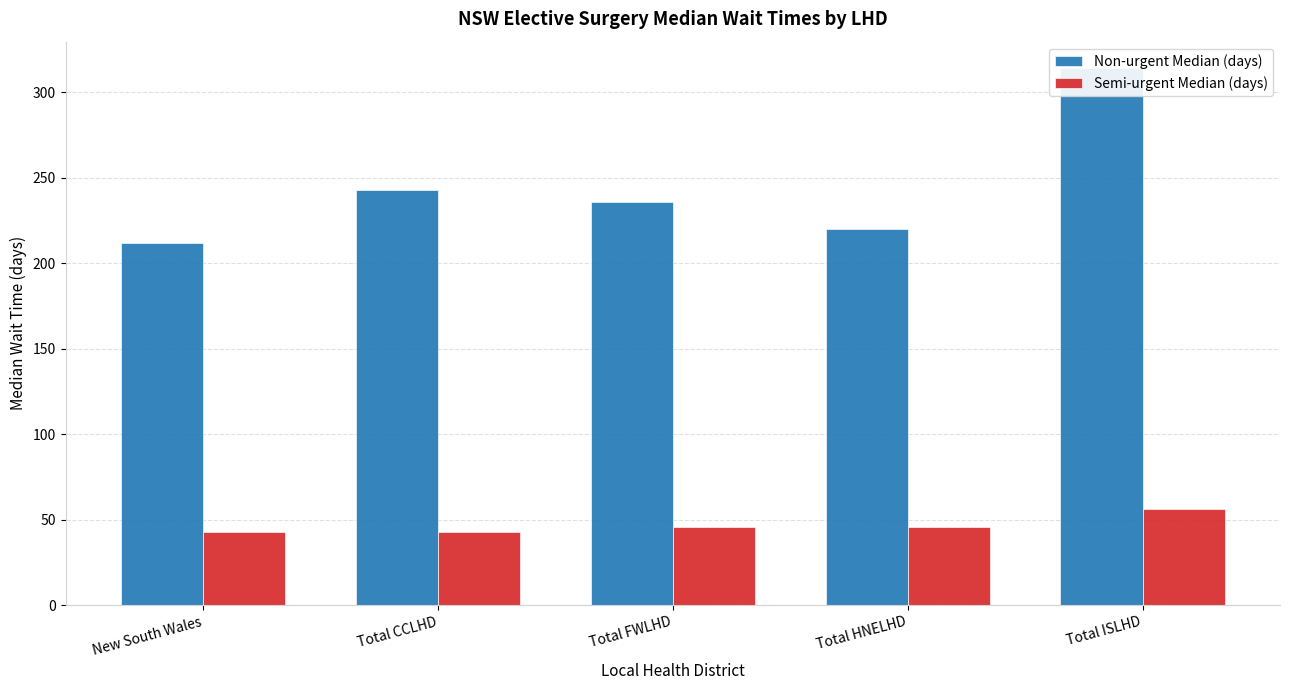

List the labels in order of Semi-urgent Median (days) value, largest first.

Total ISLHD, Total FWLHD, Total HNELHD, New South Wales, Total CCLHD